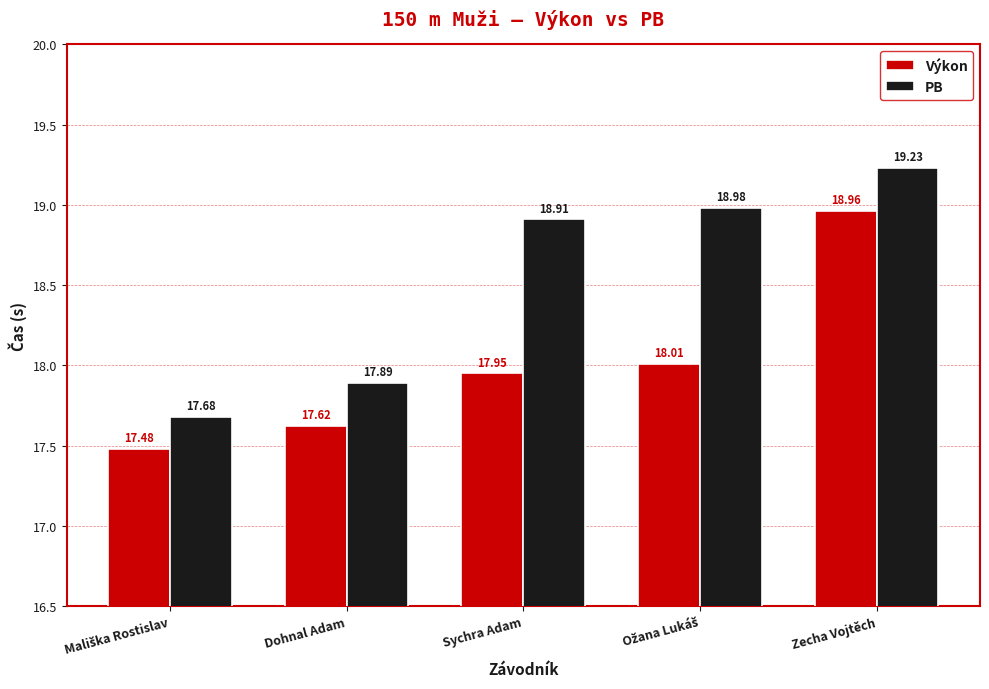

At Dohnal Adam, list the series in order from largest to smallest.

PB, Výkon